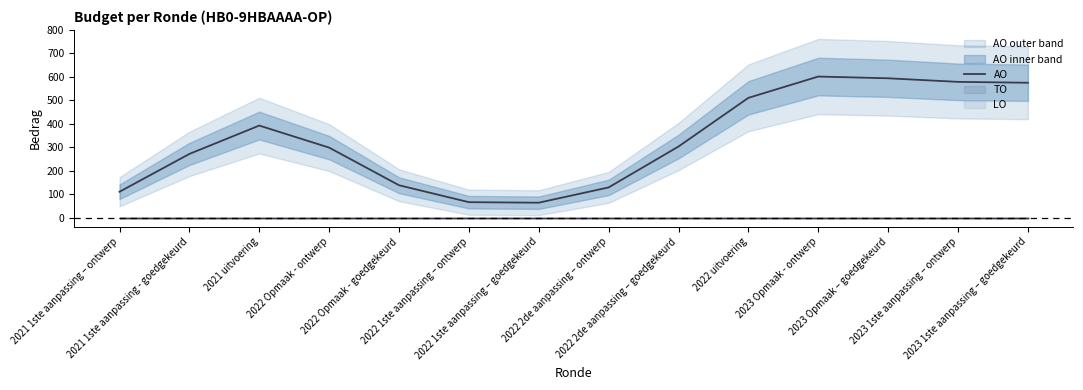

List the labels in order of value, largest first.

2023 Opmaak - ontwerp, 2023 Opmaak – goedgekeurd, 2023 1ste aanpassing – ontwerp, 2023 1ste aanpassing – goedgekeurd, 2022 uitvoering, 2021 uitvoering, 2022 2de aanpassing – goedgekeurd, 2022 Opmaak - ontwerp, 2021 1ste aanpassing - goedgekeurd, 2022 Opmaak - goedgekeurd, 2022 2de aanpassing – ontwerp, 2021 1ste aanpassing – ontwerp, 2022 1ste aanpassing – ontwerp, 2022 1ste aanpassing – goedgekeurd